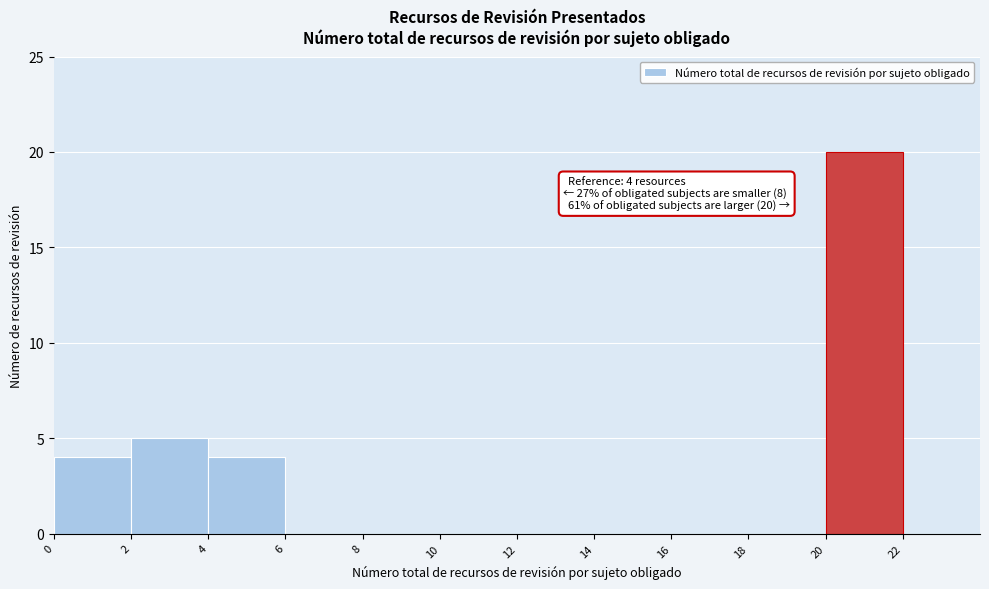

Which range on the x-axis has the tallest bar?

20 to 22